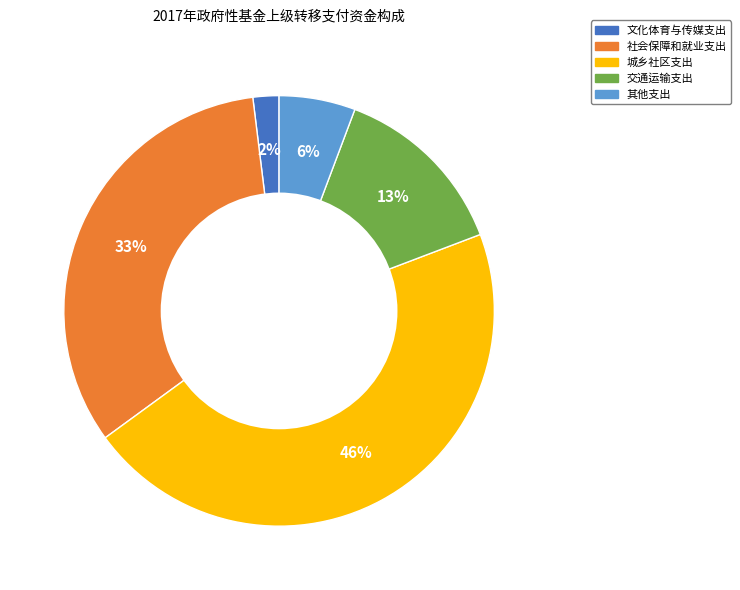

True or false: 其他支出 accounts for 12% of the total.

False